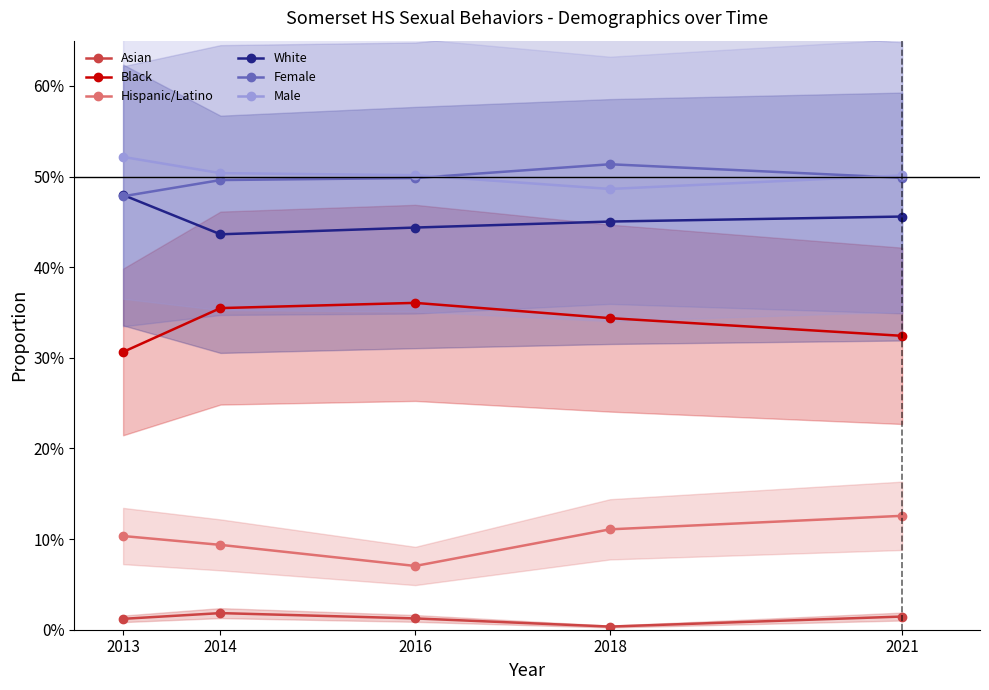

Reading left to right, transcribe all the data shown in this chart.

Asian: 0.0	0.0	0.0	0.0	0.0
Black: 0.3	0.4	0.4	0.3	0.3
Hispanic/Latino: 0.1	0.1	0.1	0.1	0.1
White: 0.5	0.4	0.4	0.5	0.5
Female: 0.5	0.5	0.5	0.5	0.5
Male: 0.5	0.5	0.5	0.5	0.5